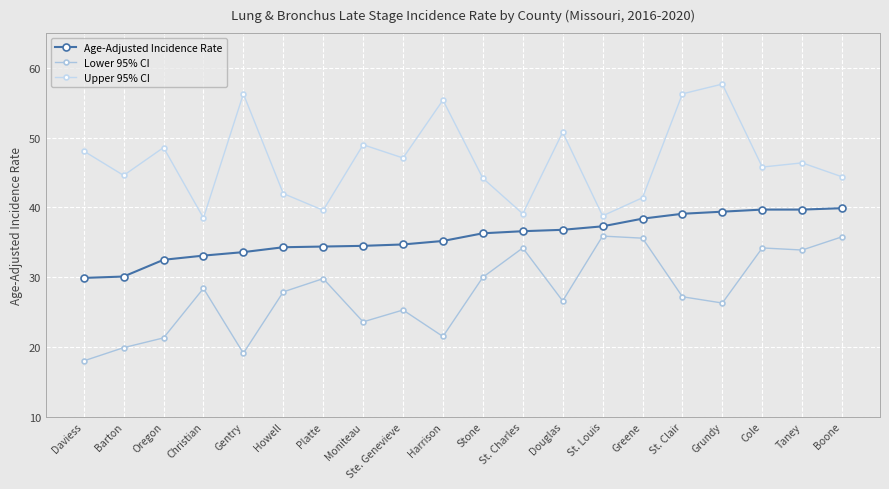

Which series has the largest range (max minus min)?

Upper 95% CI